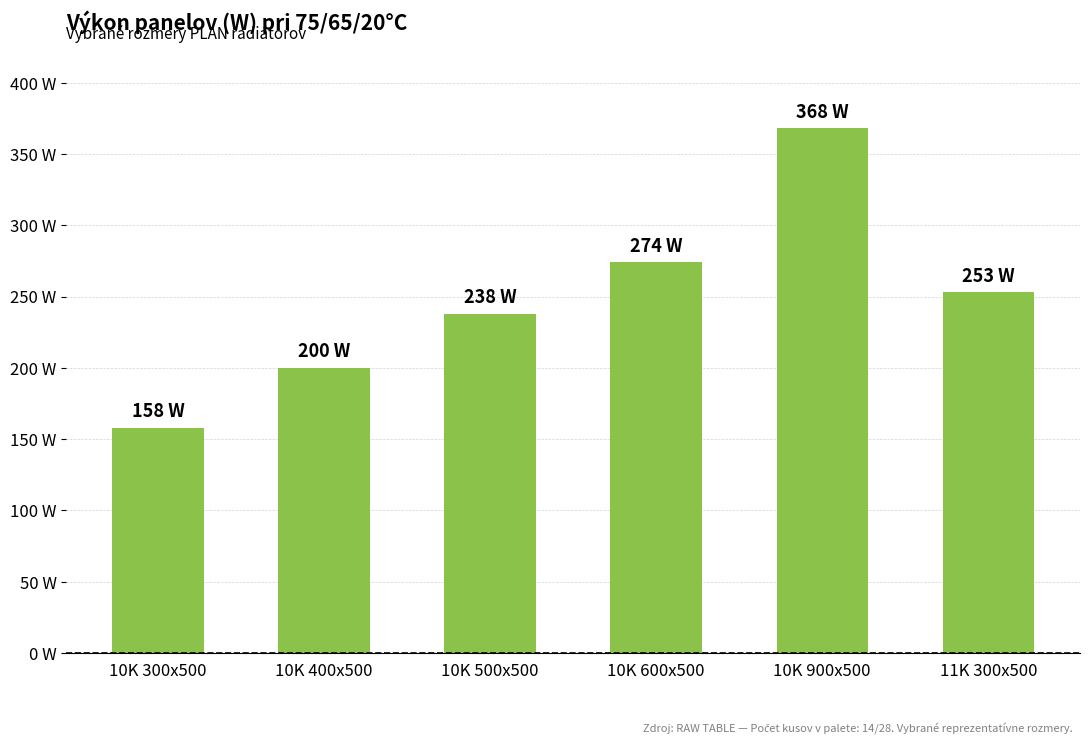

What is the difference between the second highest and minimum values?

116